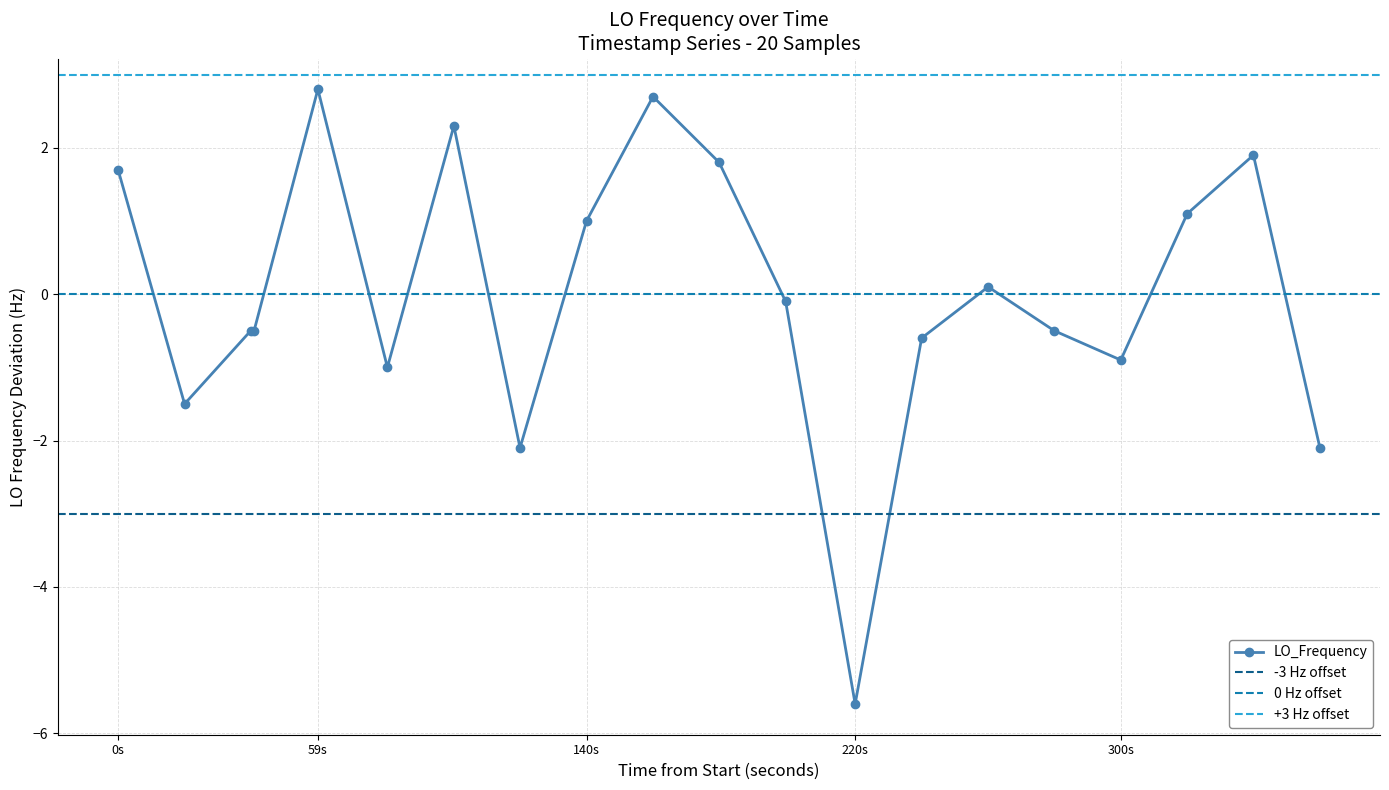

What is the difference between the maximum and second lowest values?

4.9